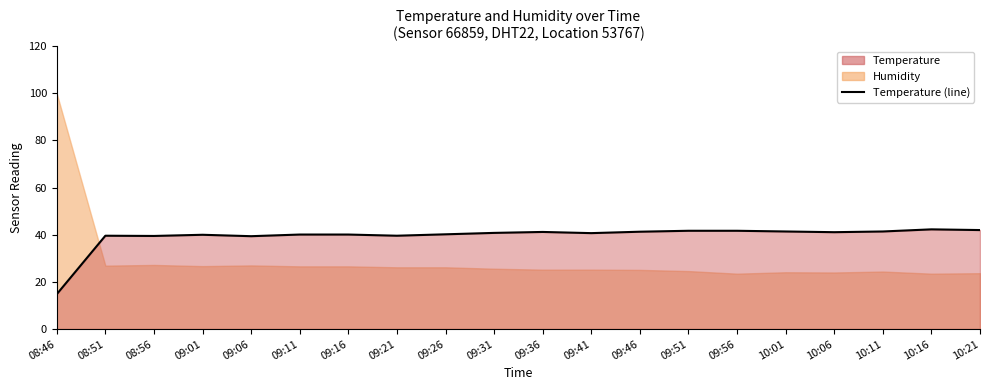

What is the difference between the maximum and minimum values?

27.5